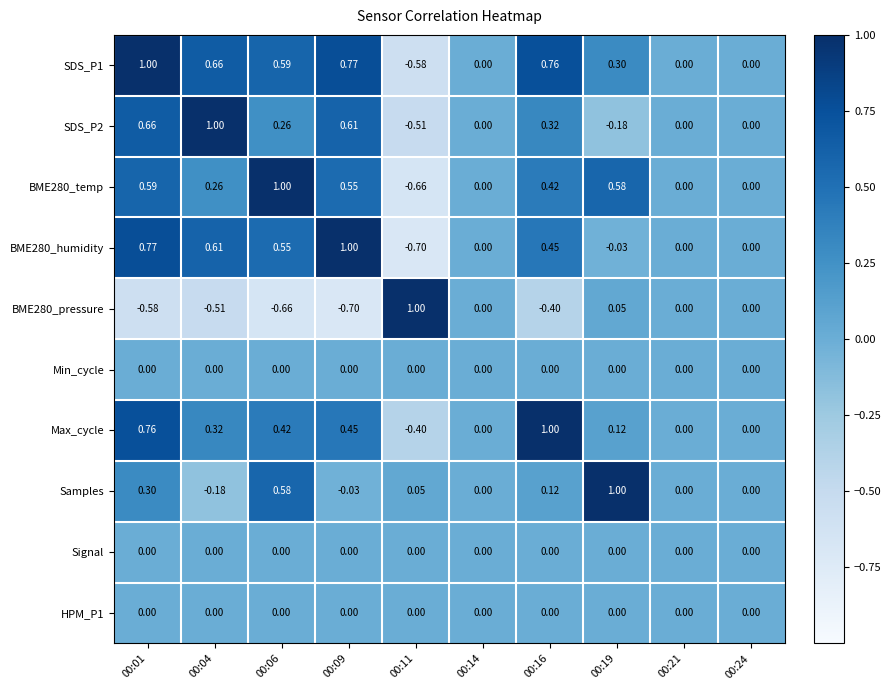

Is the value of SDS_P1 at 00:16 greater than the value of Max_cycle at 00:04?

Yes